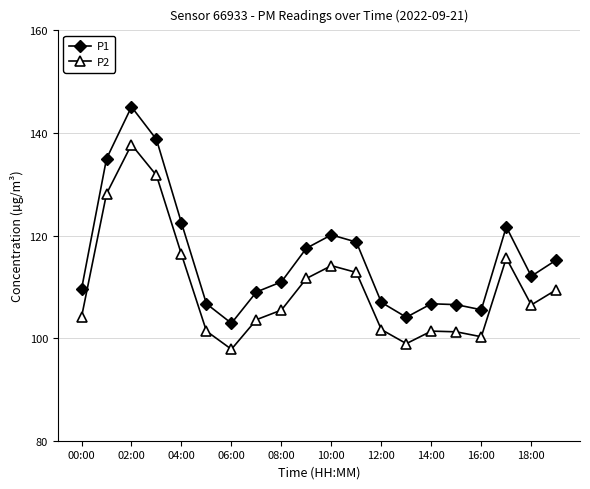

What is the minimum value shown in the chart?

97.8